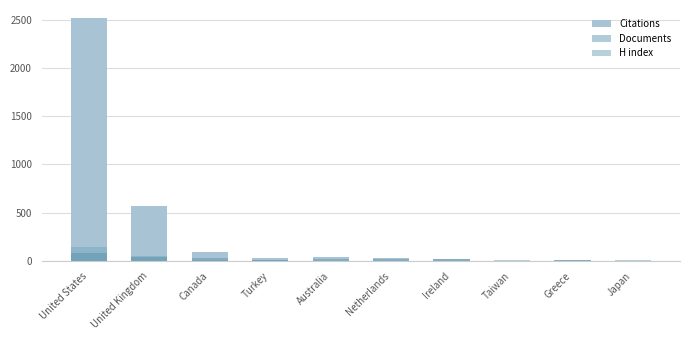

What position from the left is United States?

1